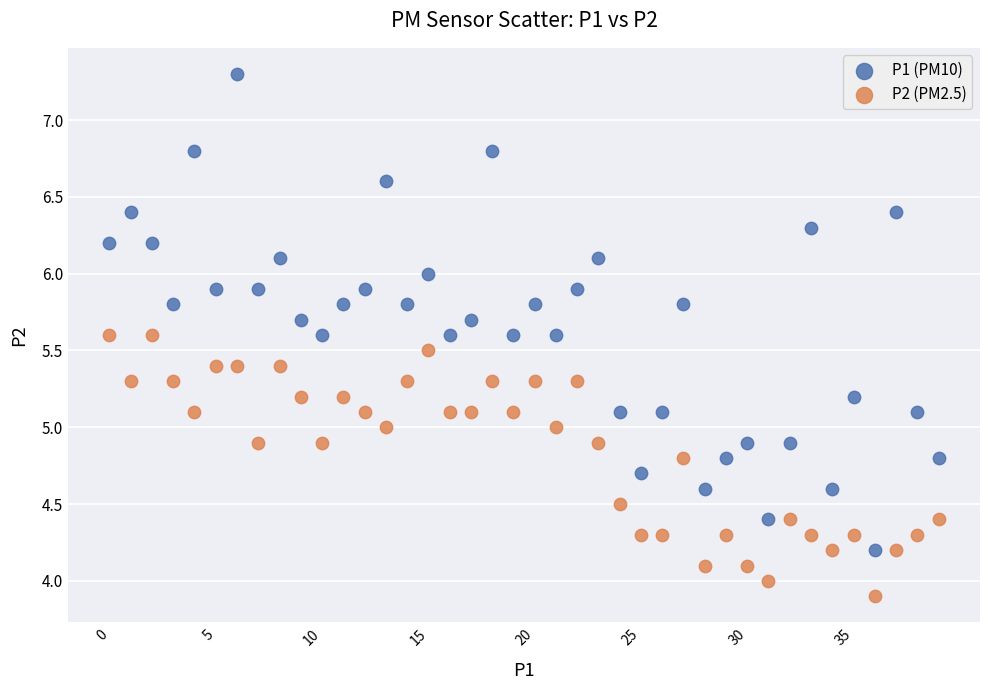

Which series has the largest Y range (max minus min)?

P1 (PM10)